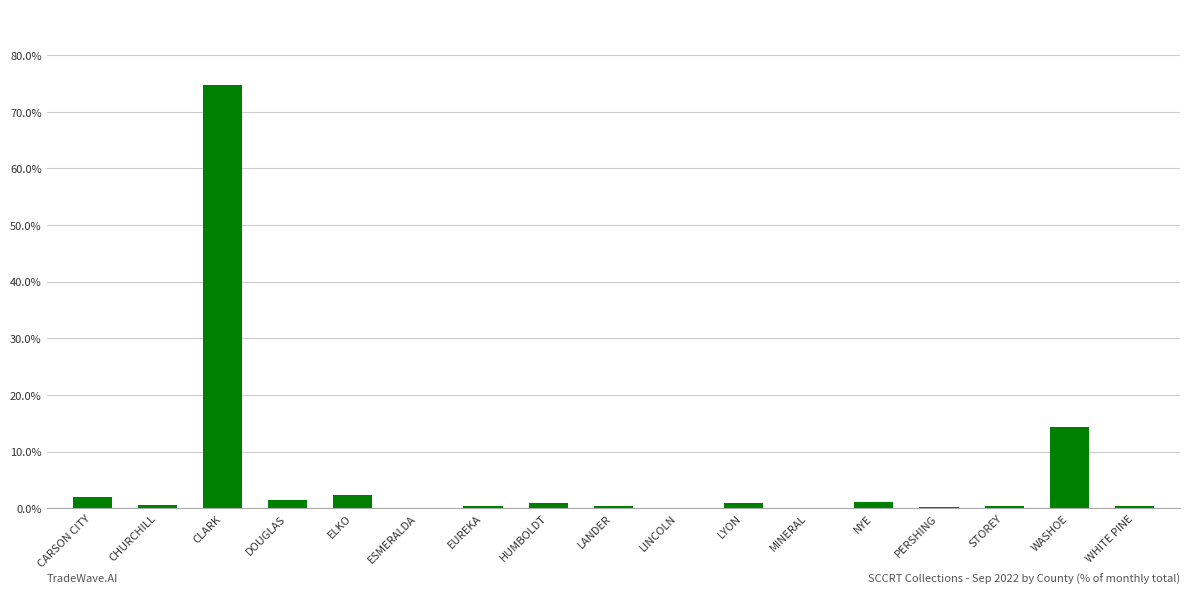

At which label is the value closest to 37?

WASHOE